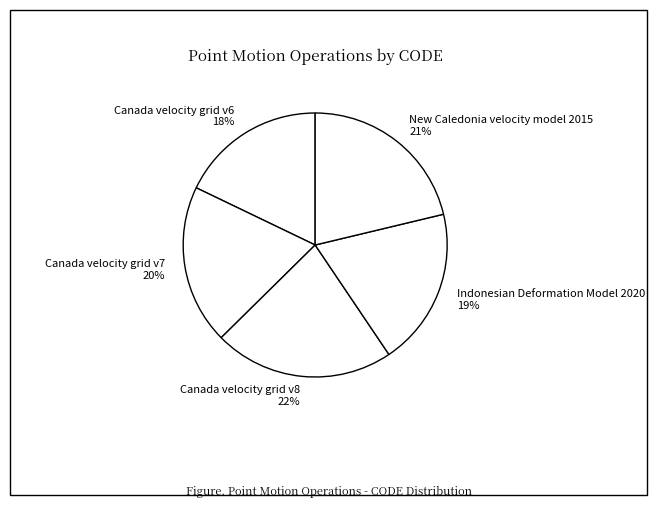

True or false: New Caledonia velocity model 2015 accounts for 31% of the total.

False